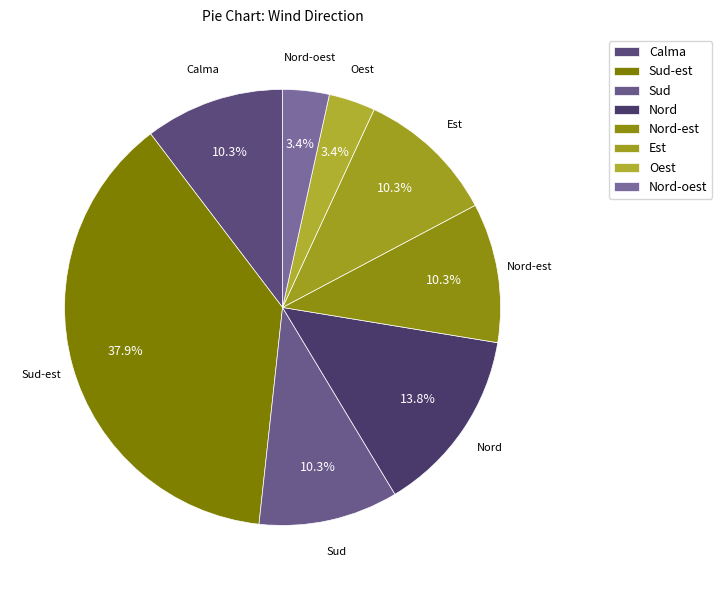

Is there any slice that represents more than half of the pie?

No